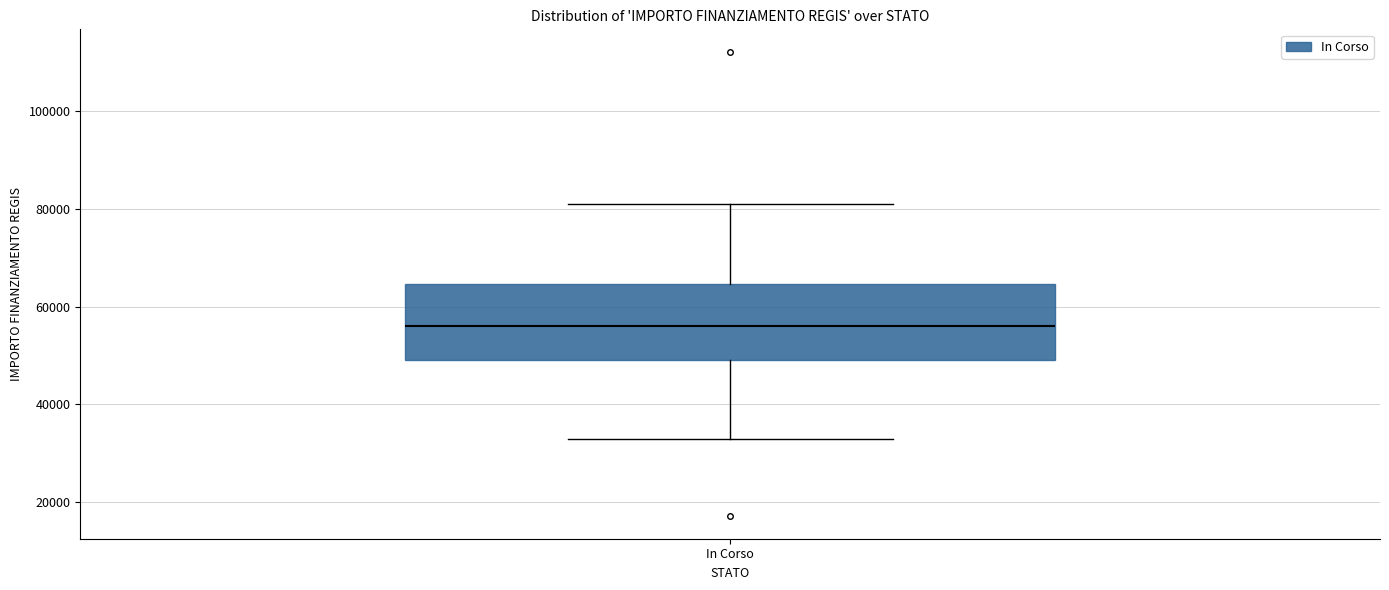

Read this box plot against the y-axis: the position of the median line, the range covered by the box, and the ends of both whiskers. The values are not printed on the chart, so give them approximately, as read against the axis.

median 56000, box 50000 to 64000, whiskers 32000 to 80000